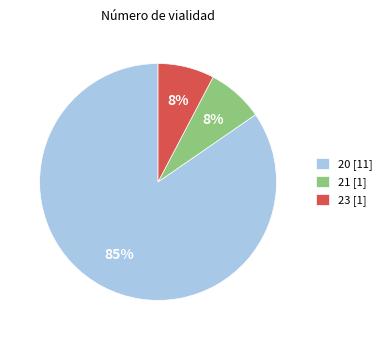

Do 21 [1] and 23 [1] together represent more than half of the pie?

No